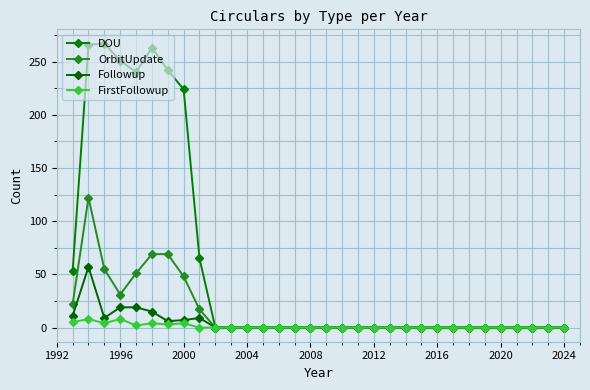

In Followup, how many points are lower than both neighbors (excluding endpoints)?

2